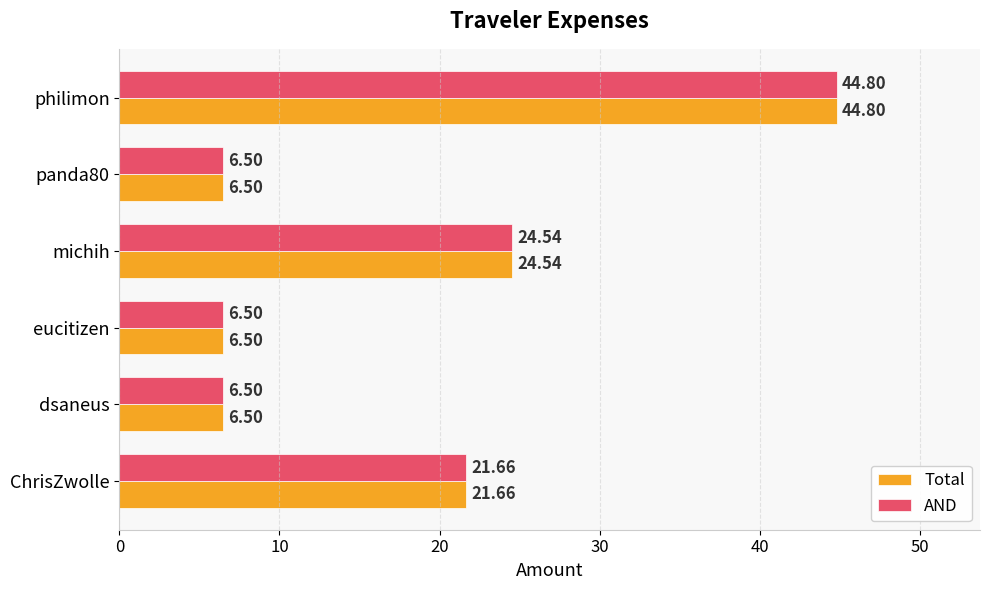

Where is Total nearest to the value 25?

michih